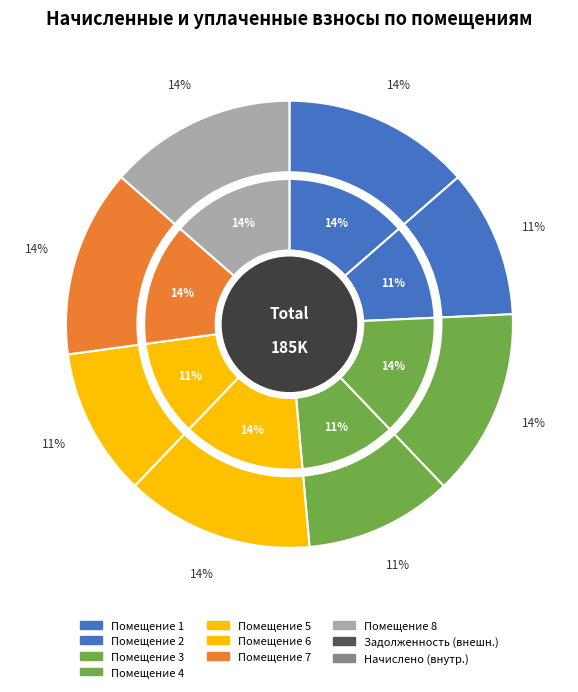

Which series has the widest spread of values?

задолженность